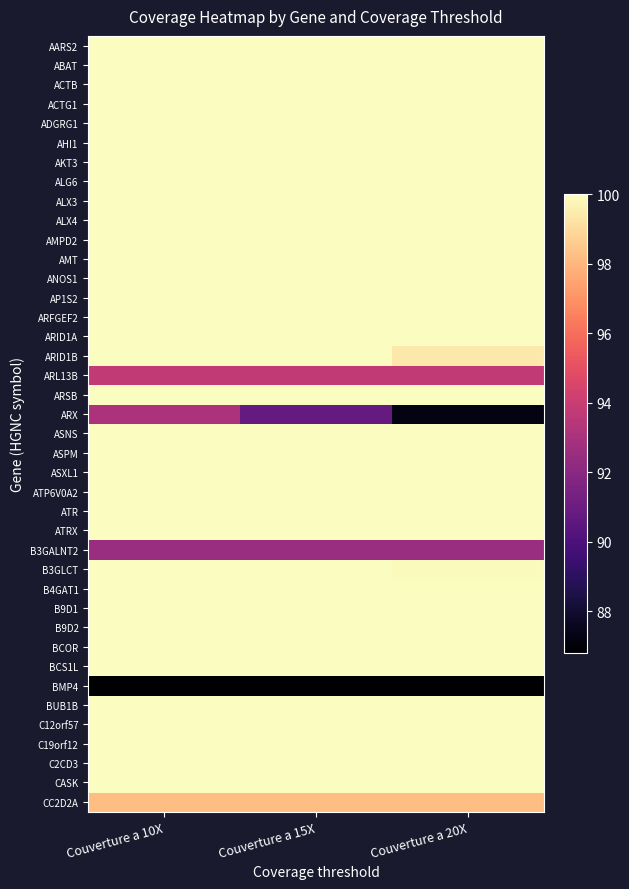

Rank the series at Couverture a 15X from lowest to highest value.

BMP4, ARX, B3GALNT2, ARL13B, CC2D2A, AARS2, ABAT, ACTB, ACTG1, ADGRG1, AHI1, AKT3, ALG6, ALX3, ALX4, AMPD2, AMT, ANOS1, AP1S2, ARFGEF2, ARID1A, ARID1B, ARSB, ASNS, ASPM, ASXL1, ATP6V0A2, ATR, ATRX, B3GLCT, B4GAT1, B9D1, B9D2, BCOR, BCS1L, BUB1B, C12orf57, C19orf12, C2CD3, CASK